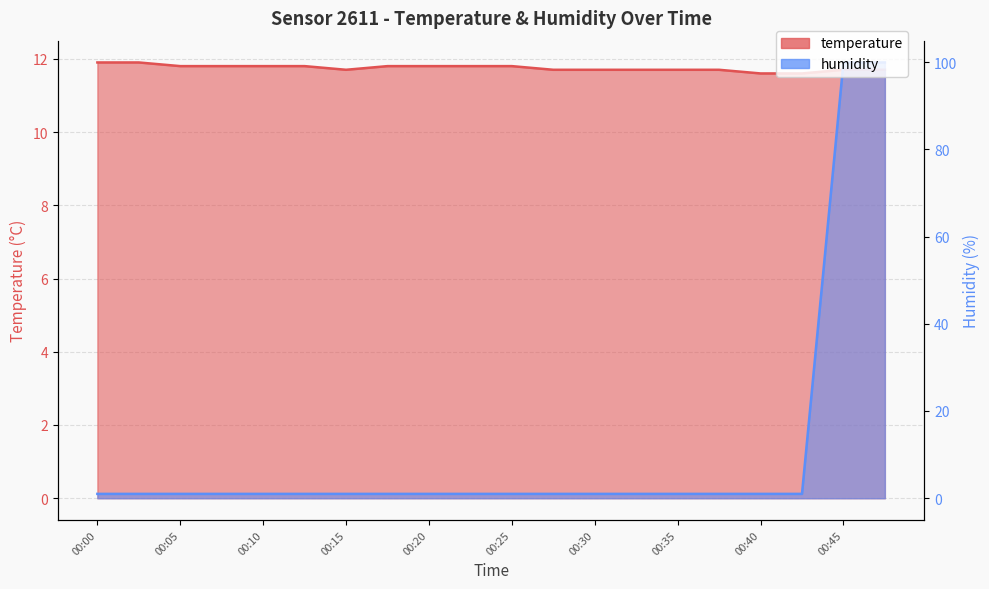

List the labels in order of temperature value, smallest first.

00:40, 00:42, 00:15, 00:27, 00:30, 00:32, 00:35, 00:37, 00:45, 00:47, 00:05, 00:07, 00:10, 00:12, 00:17, 00:20, 00:22, 00:25, 00:00, 00:03